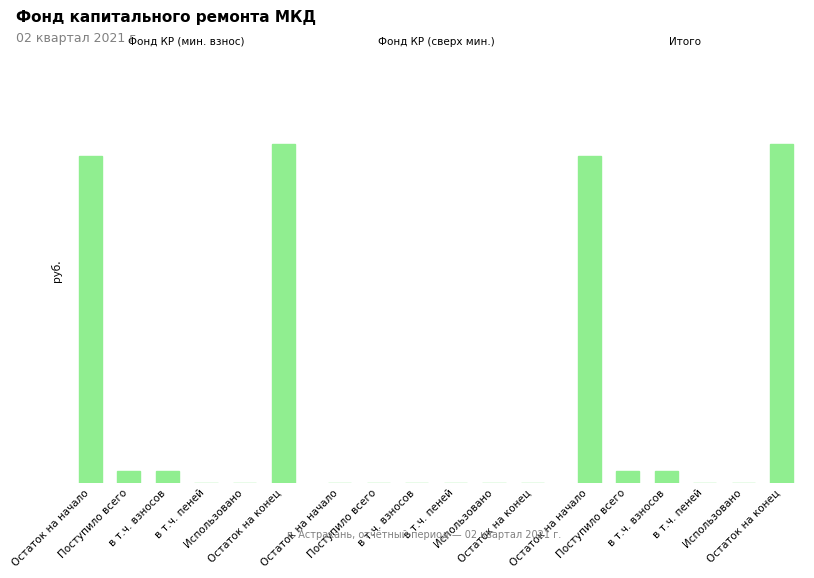

Does the chart contain stacked bars?

No